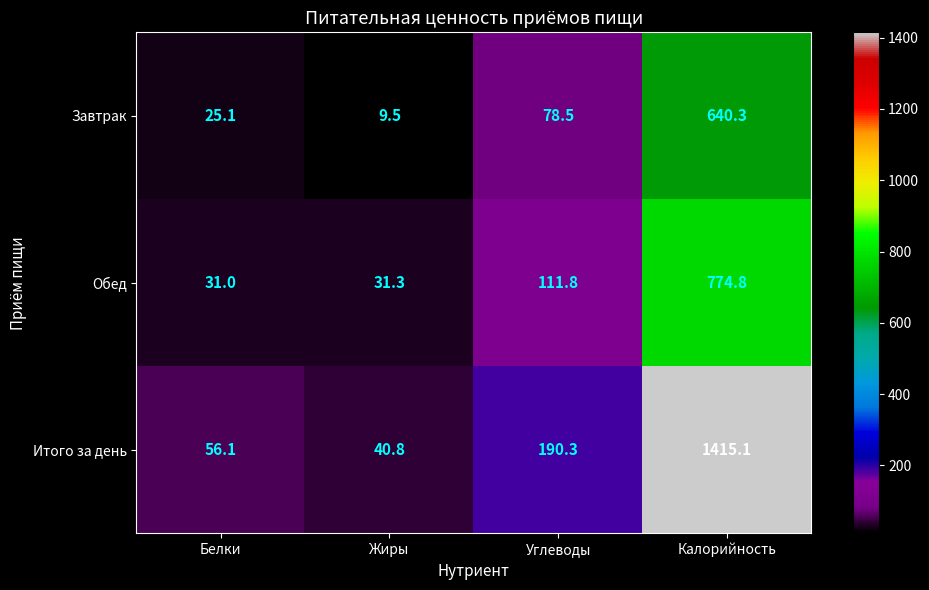

Is it true that Итого за день equals 23.7 at Белки?

False